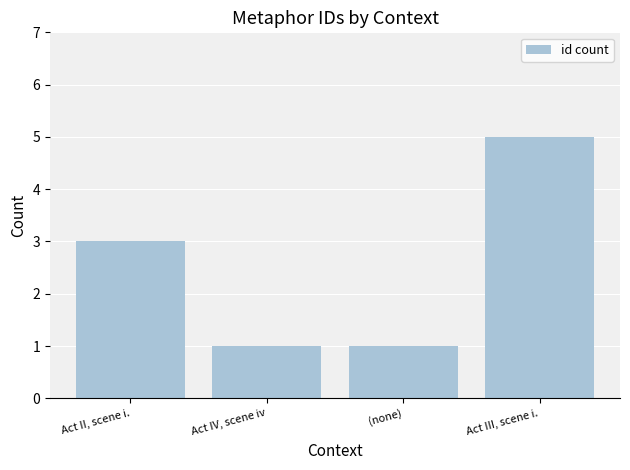

Reading left to right, what are all the values shown in this chart?

Act II, scene i.=3	Act IV, scene iv=1	(none)=1	Act III, scene i.=5